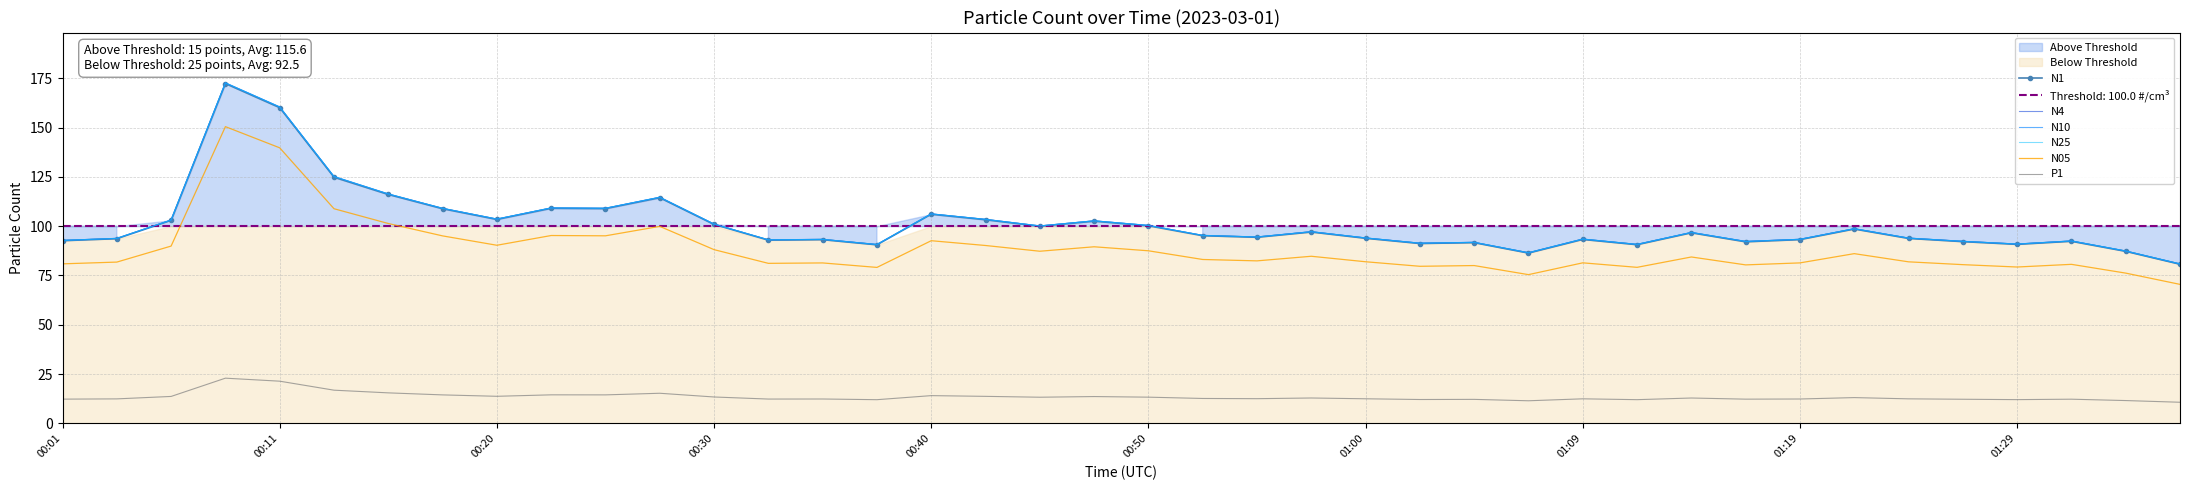

What are all the series names shown in the legend?

N1, N4, N10, N25, N05, P1